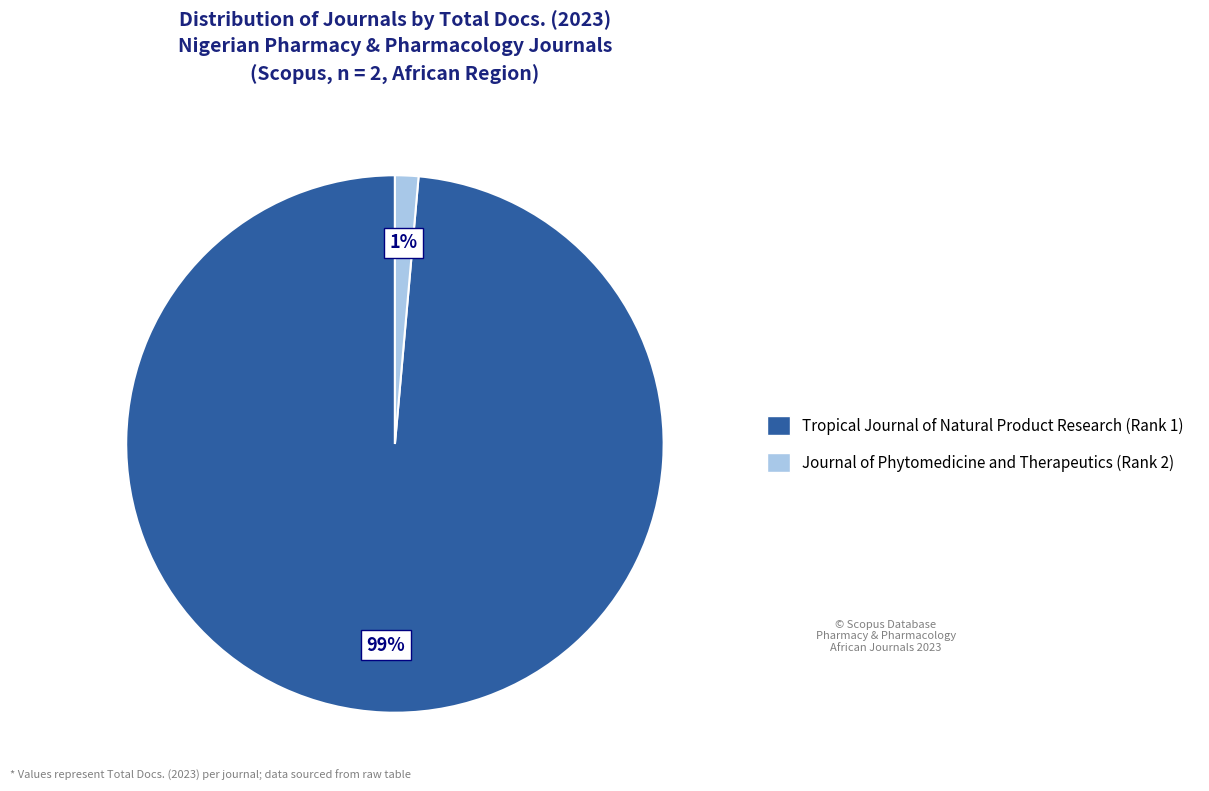

Which slice is the smallest?

Journal of Phytomedicine and Therapeutics (Rank 2)